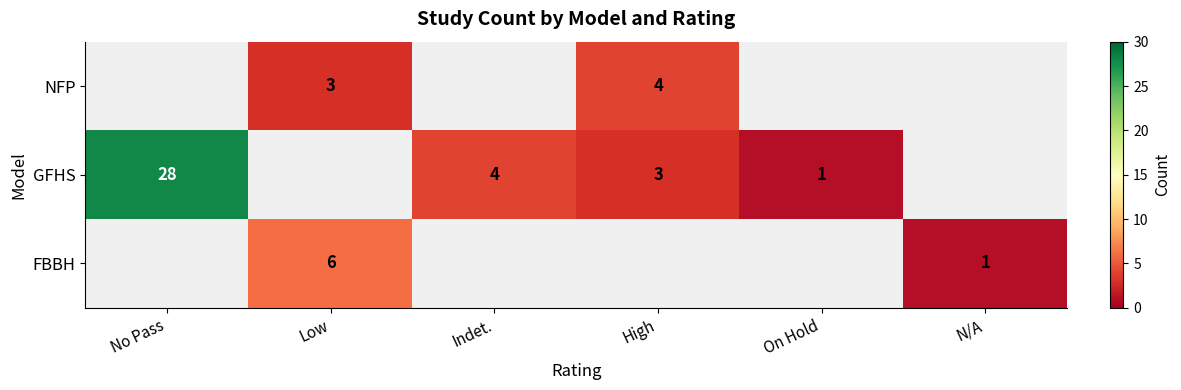

True or false: GFHS has a value of 0 at On Hold.

False